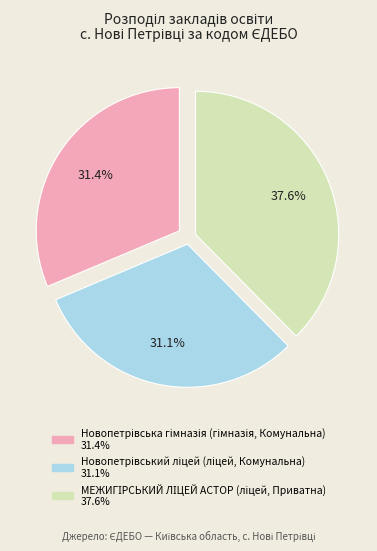

Is there a majority slice in this chart?

No